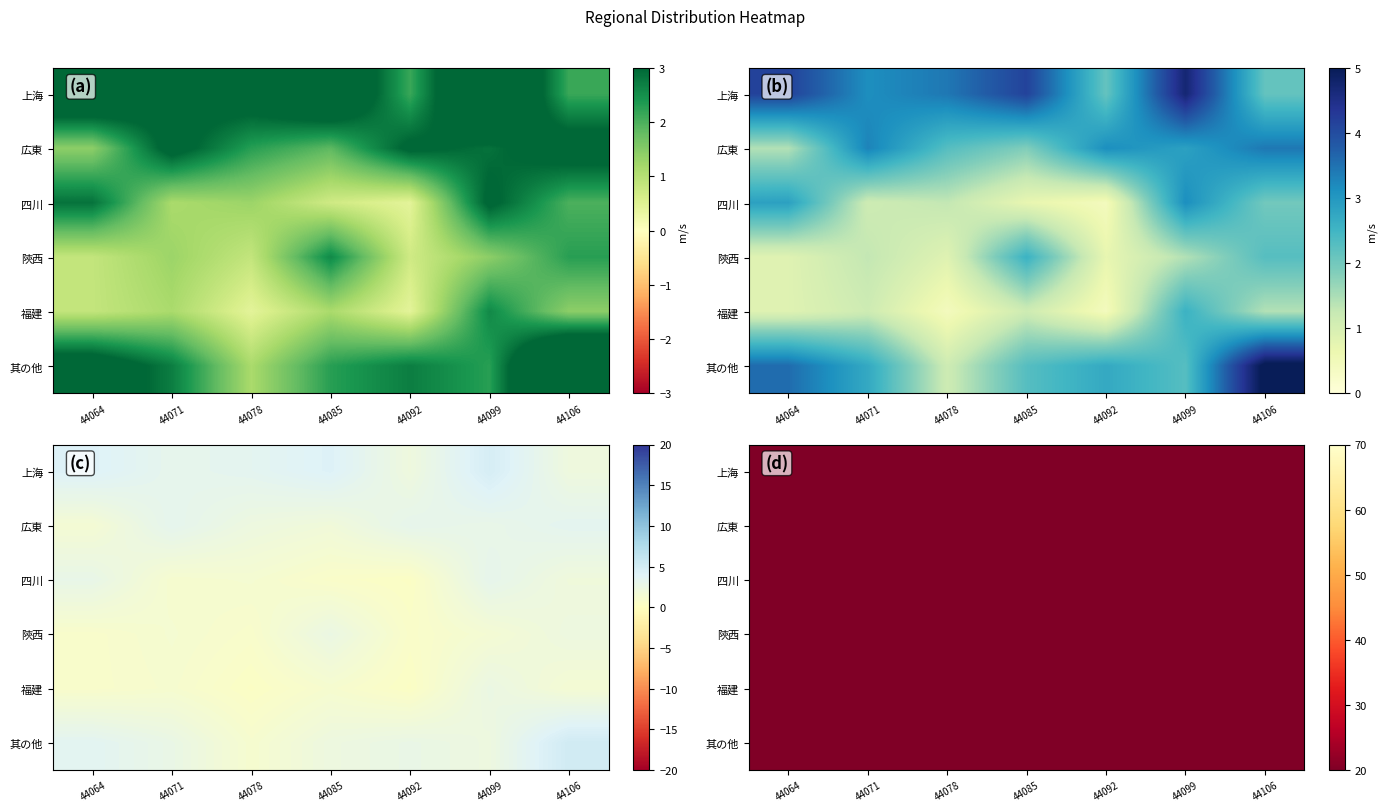

What is the lowest value of the 広東 series?

1.4